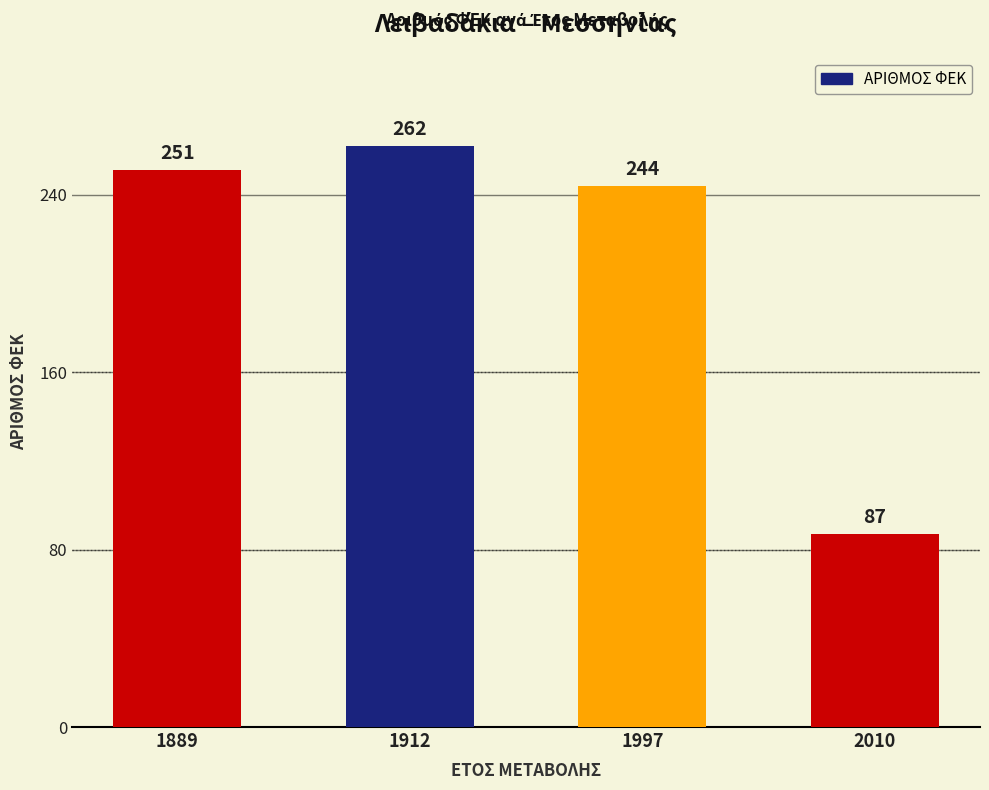

Are the bars grouped side by side (vs. stacked)?

No